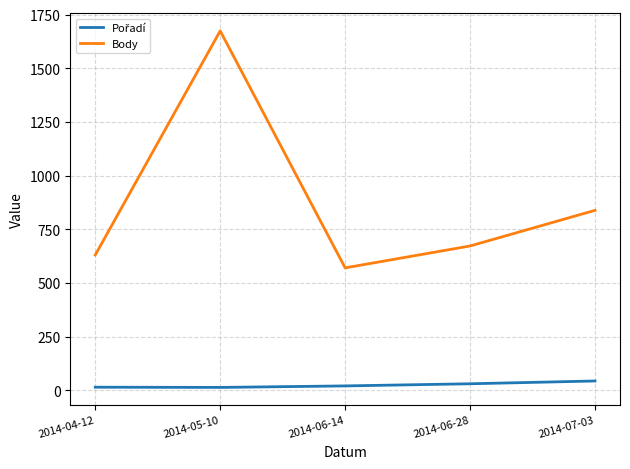

Which category has the highest value across all series?

2014-05-10